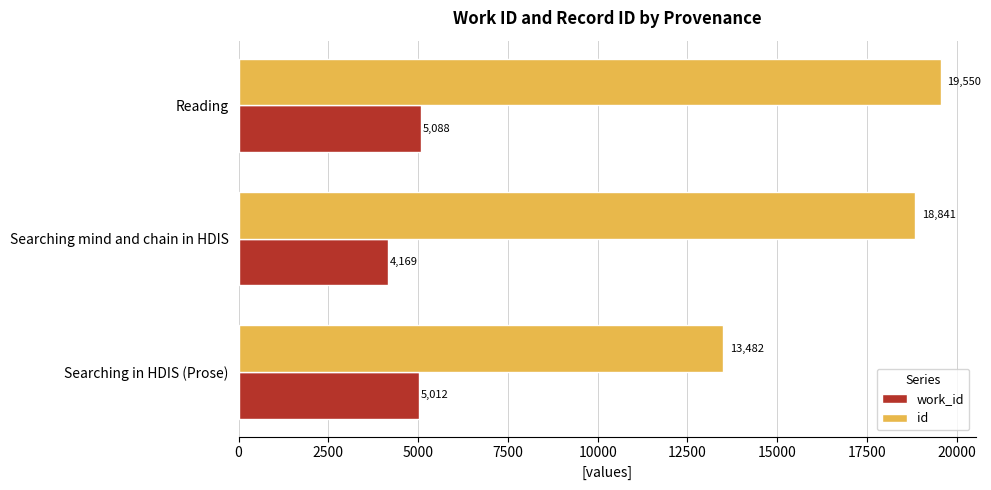

What value does the work_id series have at Searching mind and chain in HDIS?

4169